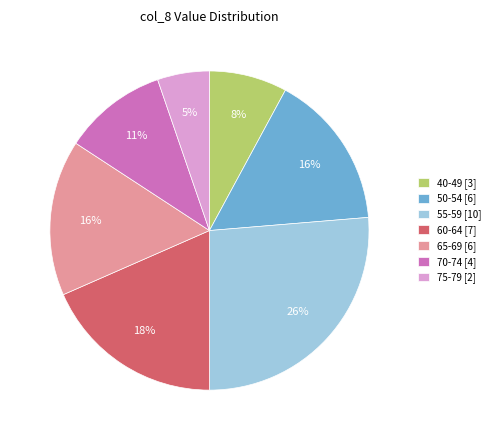

Is it true that 50-54 [6] is 27% of the pie?

False